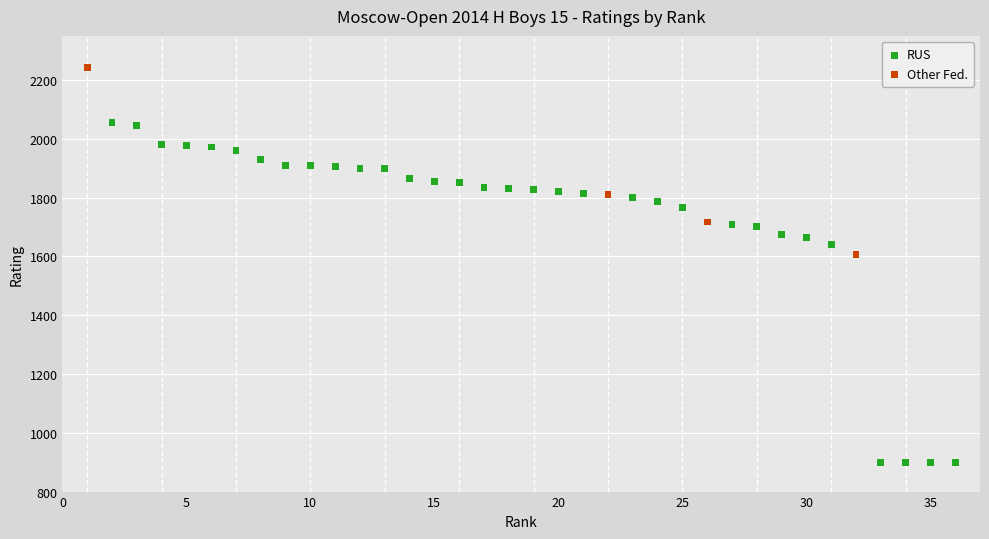

Which series has the largest Y range (max minus min)?

RUS